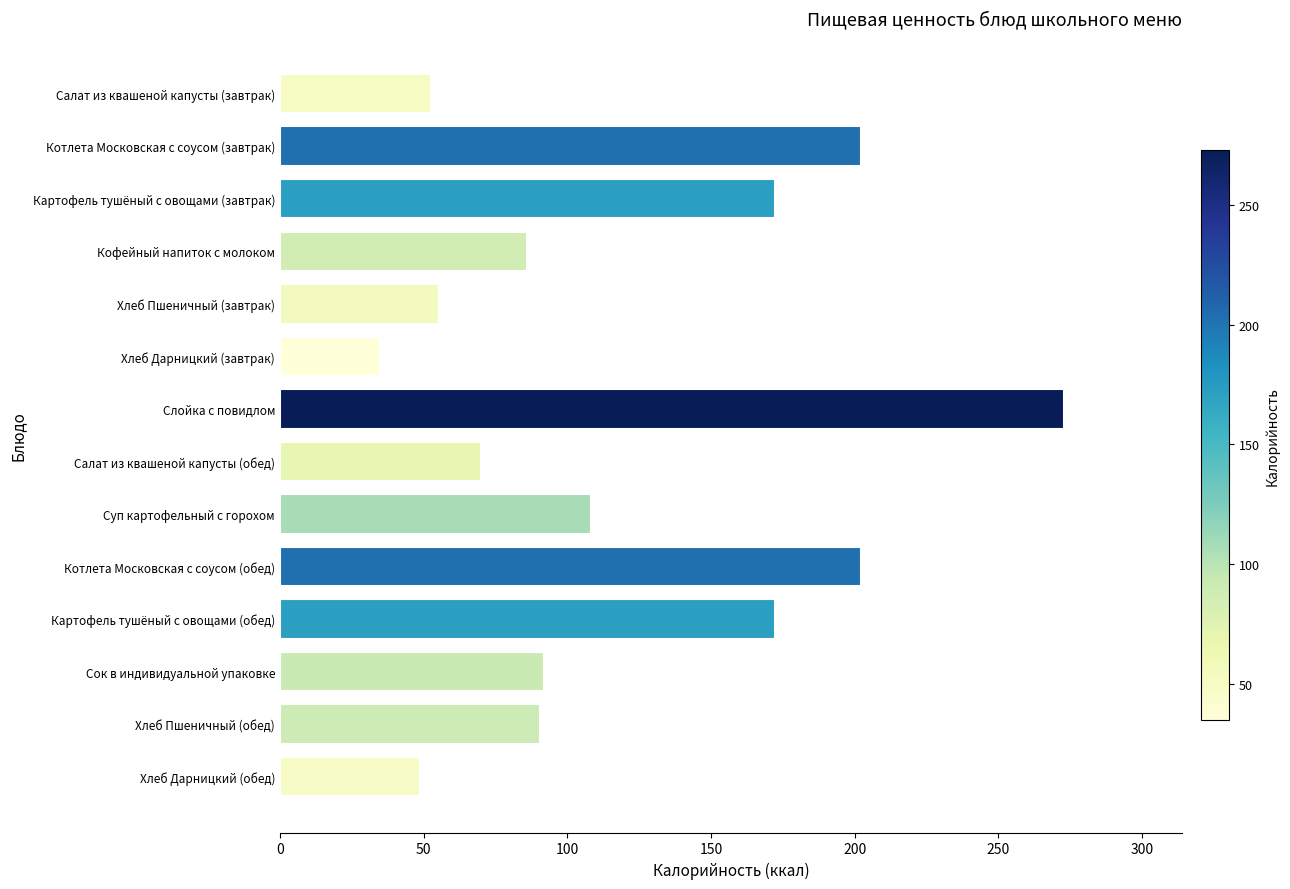

Are the bars horizontal?

Yes